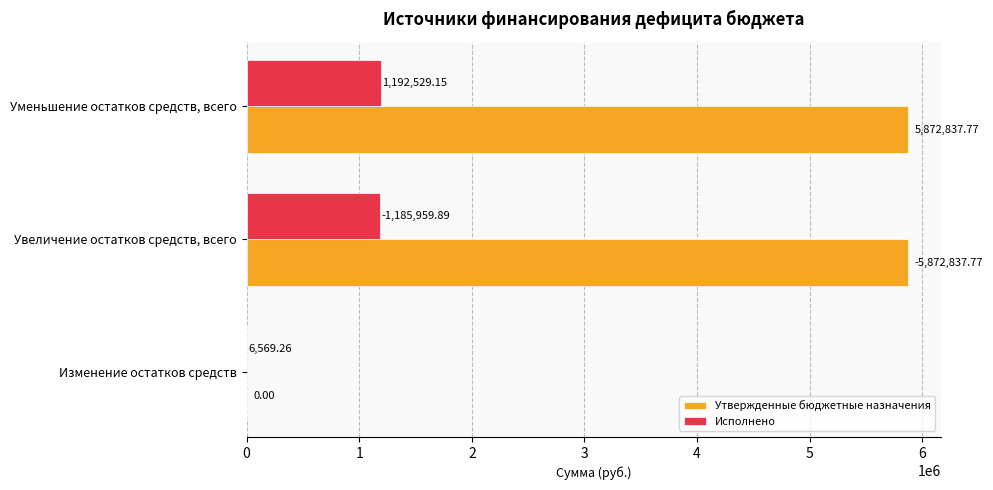

What is the sum of all Исполнено values?

2385058.3